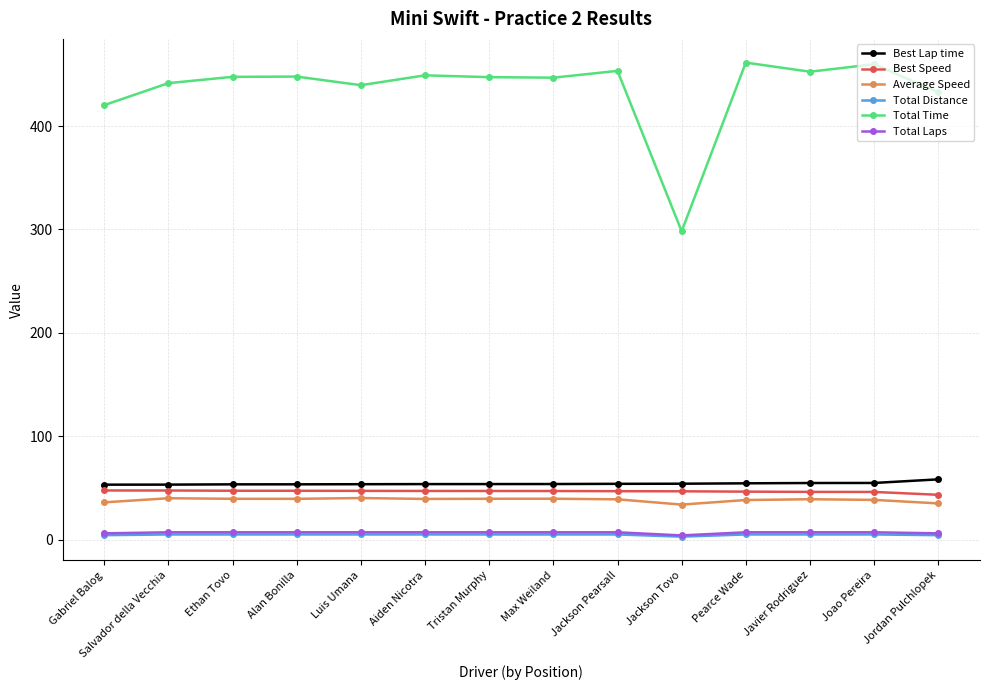

What position from the left is Ethan Tovo?

3